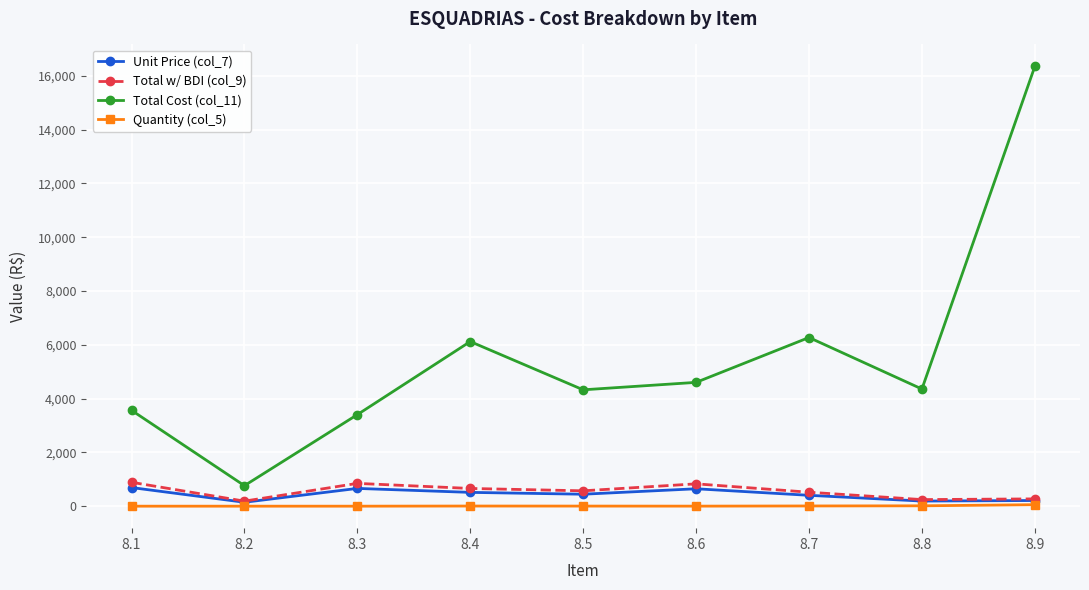

Which series has the largest total across all categories?

Total Cost (col_11)